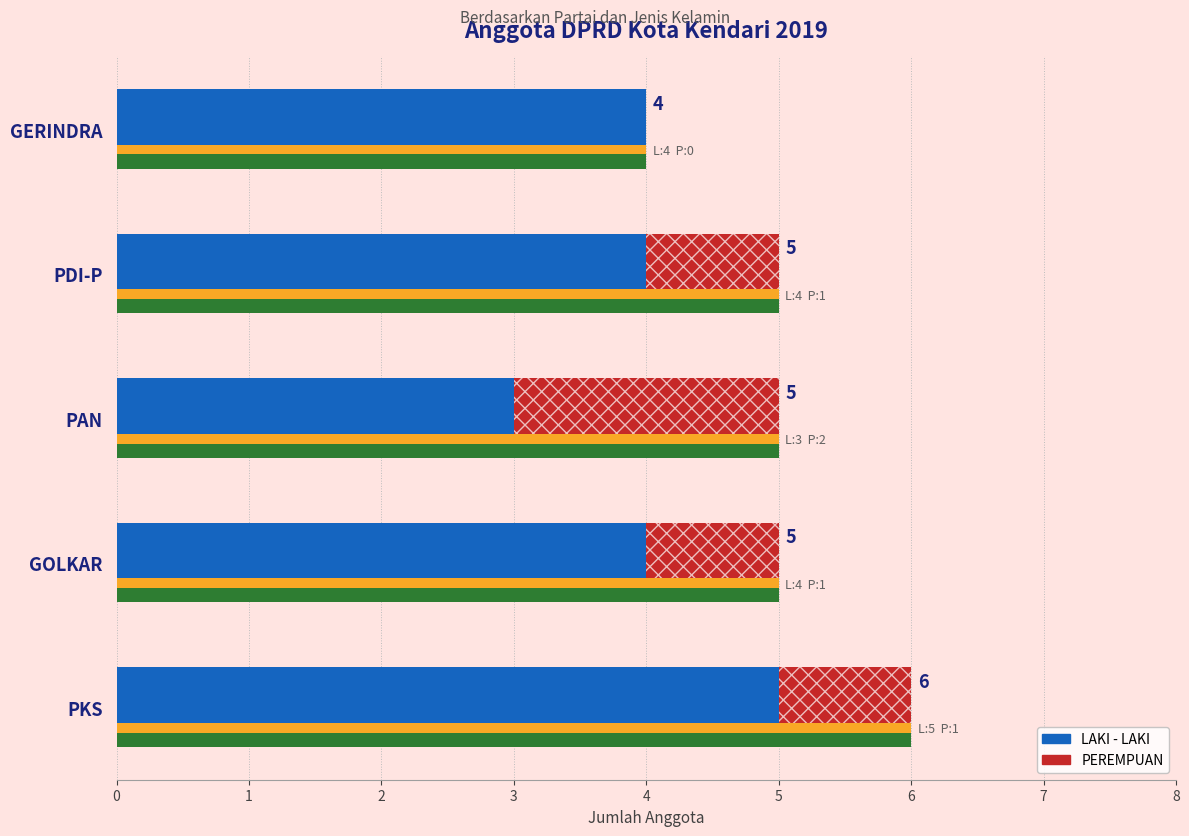

What is the total value across all series at GOLKAR?

5